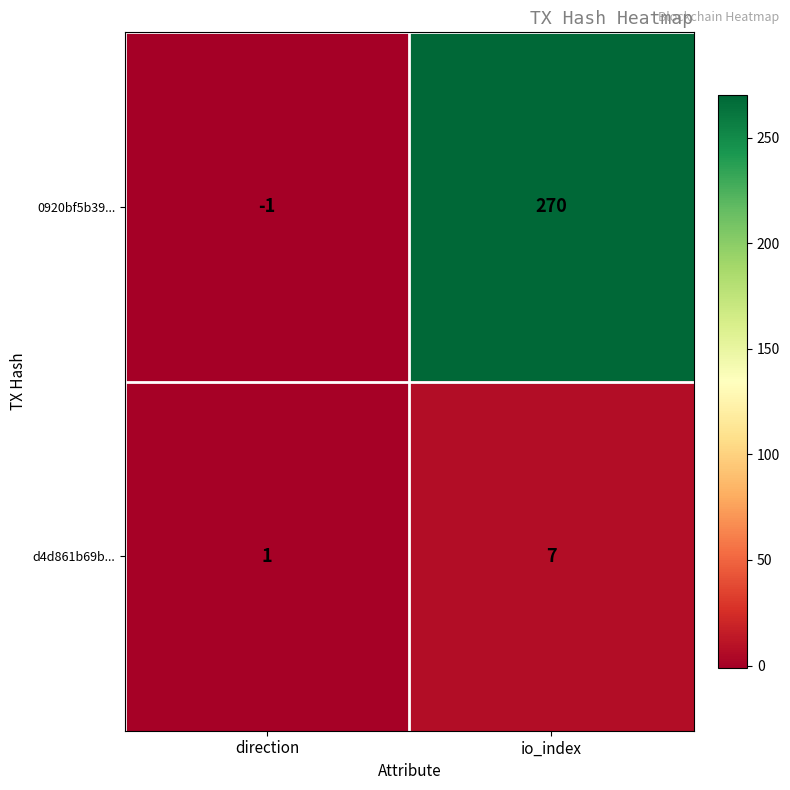

How many data points does each series have?

2